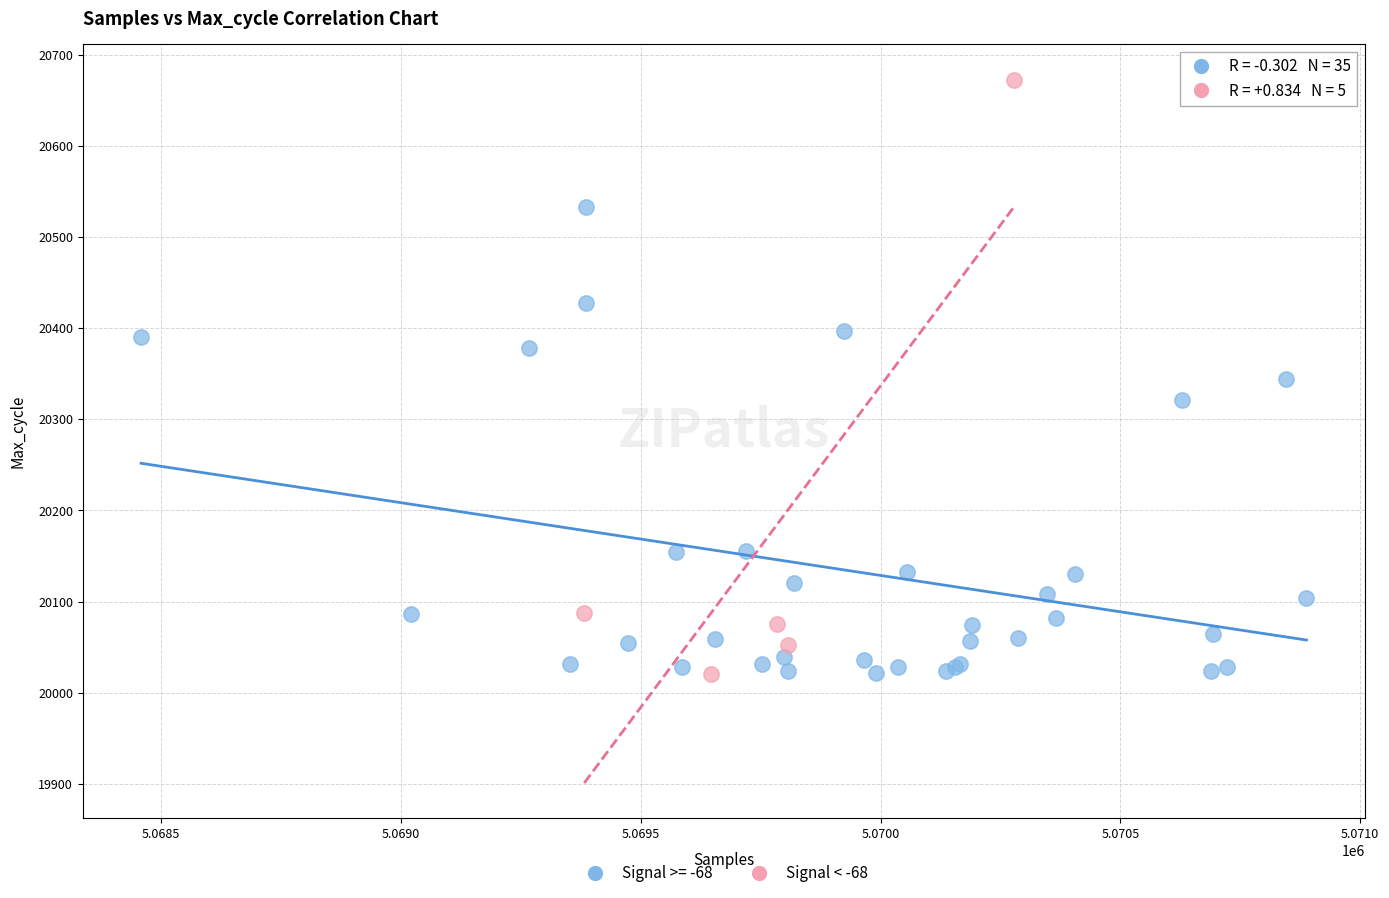

Which series has the widest spread of Y values?

Signal < -68